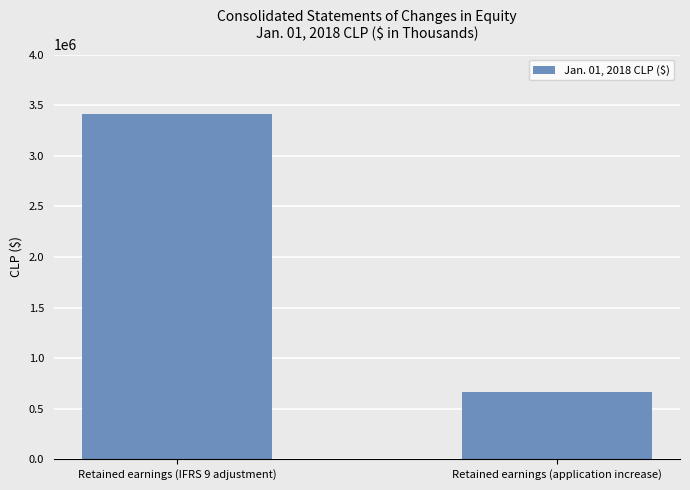

Which category has the lowest value across all series?

Retained earnings (application increase)